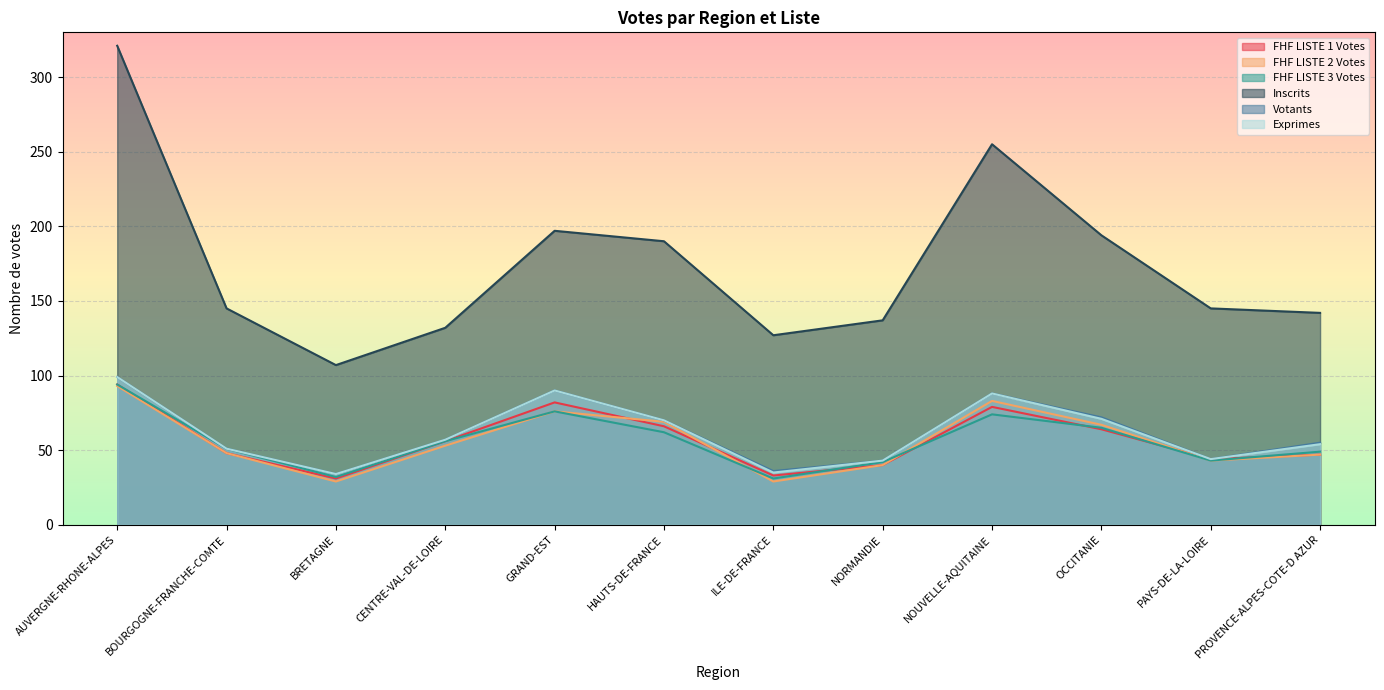

Reading right to left, extract all data points from this chart.

FHF LISTE 1 Votes: 47	44	64	79	40	33	66	82	56	31	48	94
FHF LISTE 2 Votes: 47	43	67	83	40	29	69	76	53	29	48	93
FHF LISTE 3 Votes: 49	43	65	74	42	31	62	76	56	32	51	94
Inscrits: 142	145	194	255	137	127	190	197	132	107	145	321
Votants: 55	44	72	88	43	36	70	90	57	34	51	99
Exprimes: 54	44	71	88	43	35	70	90	57	34	51	99